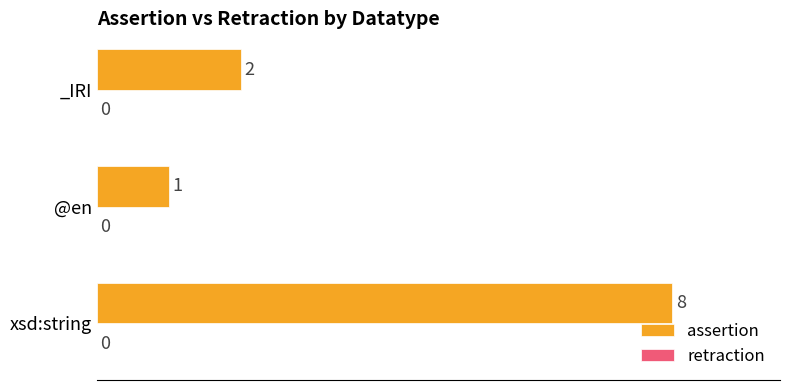

What is the change in value from xsd:string to _IRI?

-6